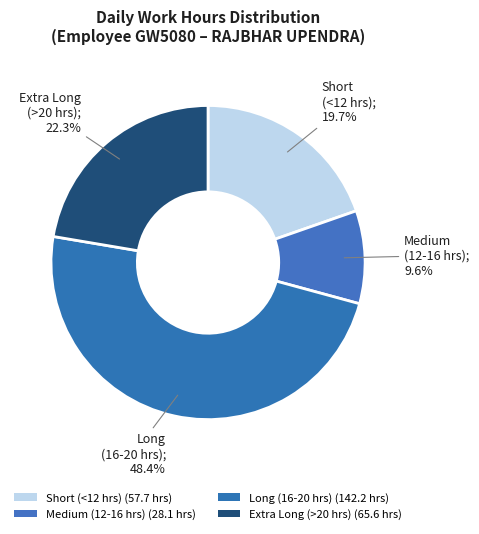

How many segments does this pie chart have?

4